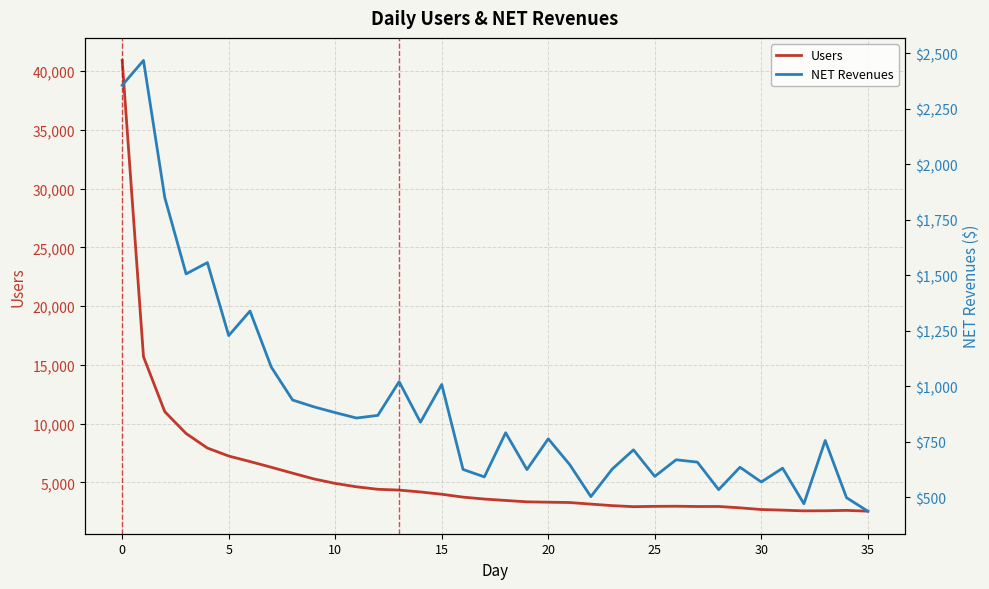

Reading left to right, extract all data points from this chart.

Users: 40915.0	15694.0	11017.0	9162.0	7924.0	7244.0	6774.0	6288.0	5786.0	5295.0	4914.0	4625.0	4414.0	4344.0	4186.0	3991.0	3747.0	3583.0	3462.0	3345.0	3314.0	3288.0	3152.0	3023.0	2935.0	2961.0	2972.0	2949.0	2951.0	2834.0	2692.0	2639.0	2577.0	2586.0	2619.0	2550.0
NET Revenues: 2355.0	2467.0	1849.3	1505.7	1556.4	1227.9	1338.4	1085.9	937.8	907.1	881.1	856.7	868.6	1020.4	837.8	1007.9	625.2	591.6	790.3	624.6	763.0	647.7	502.8	626.6	713.4	593.8	668.7	658.1	534.3	635.1	568.7	631.0	470.8	755.6	498.0	437.2